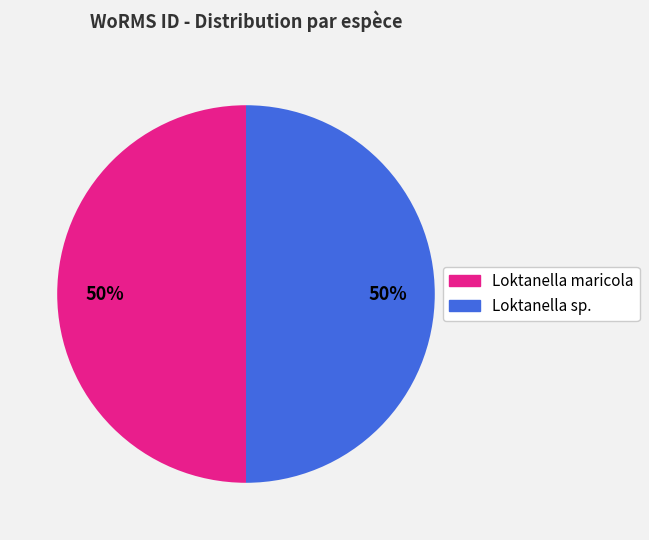

To the nearest percent, what is the average slice percentage?

50%